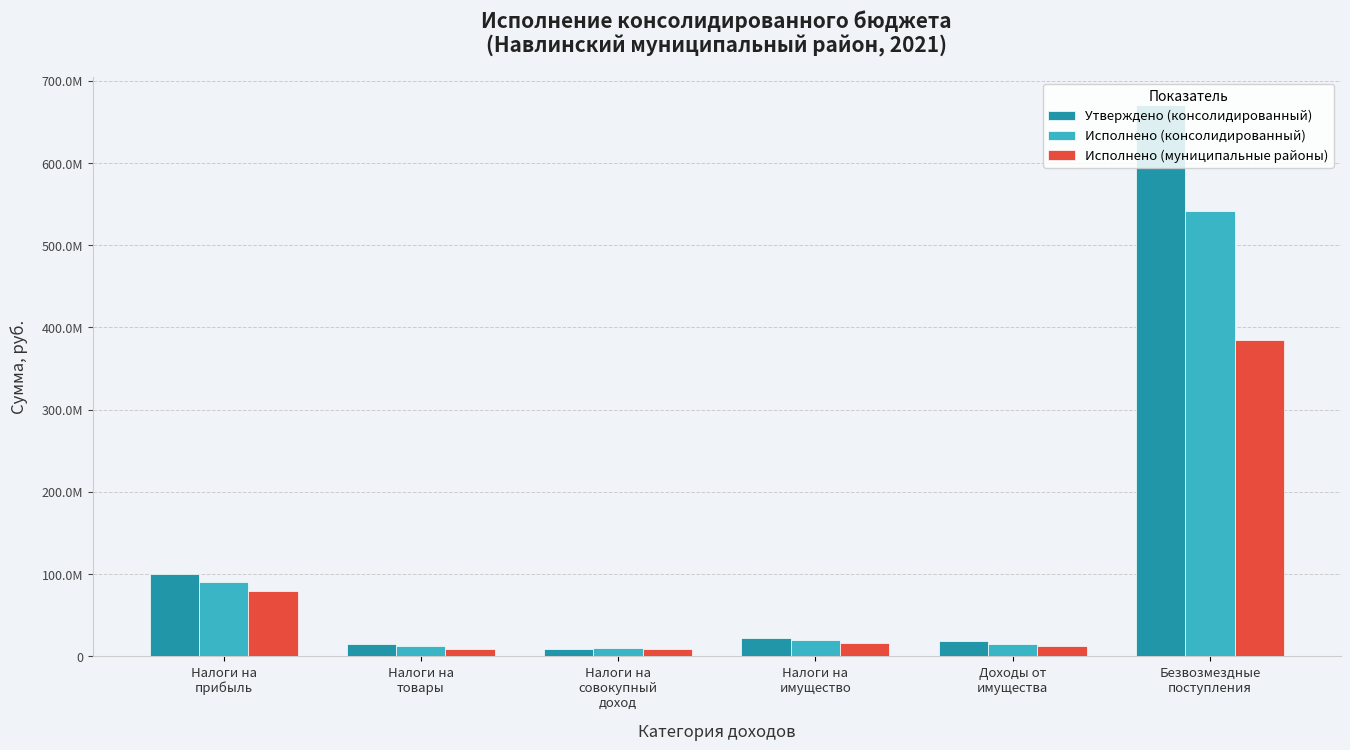

At how many categories does at least one series exceed 377205678?

1